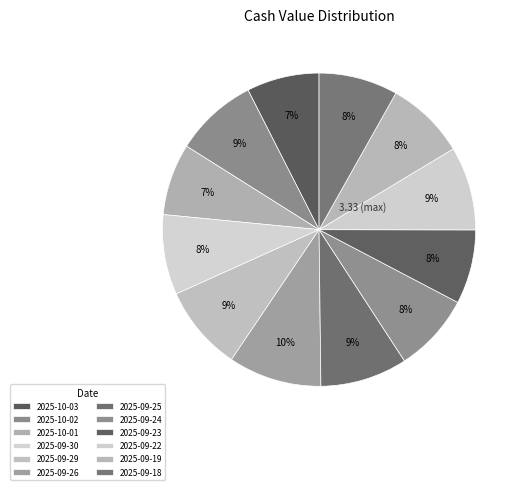

To the nearest percent, what is the average slice percentage?

8%